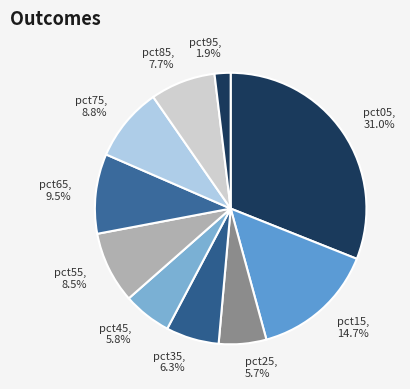

To the nearest percent, what is the difference between the largest and smallest slice percentages?

29%